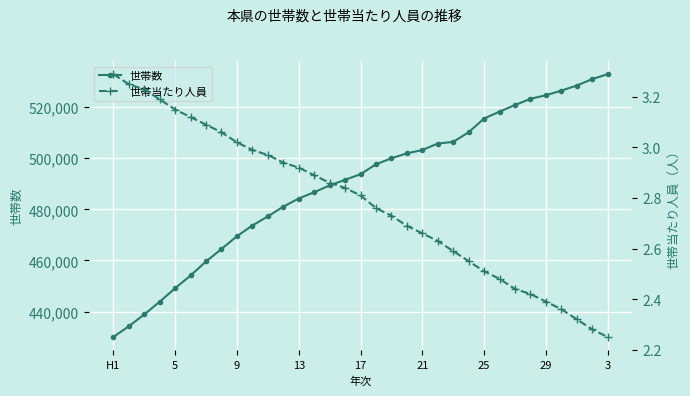

Rank the series by their average value, from highest to lowest.

世帯数, 世帯当たり人員